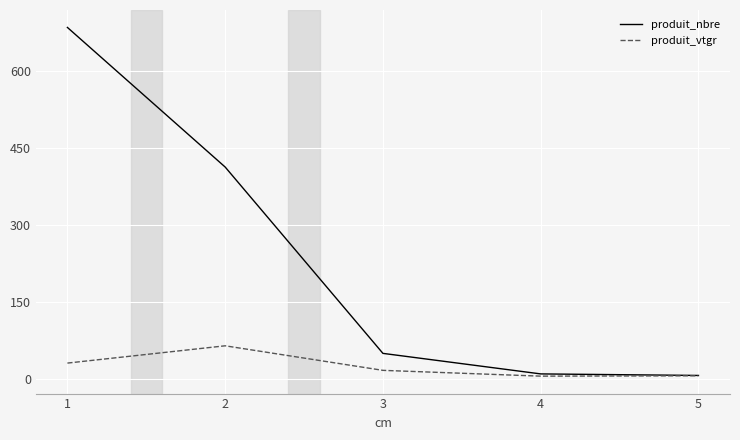

The value of produit_vtgr at 1 is 30.1. True or false?

True